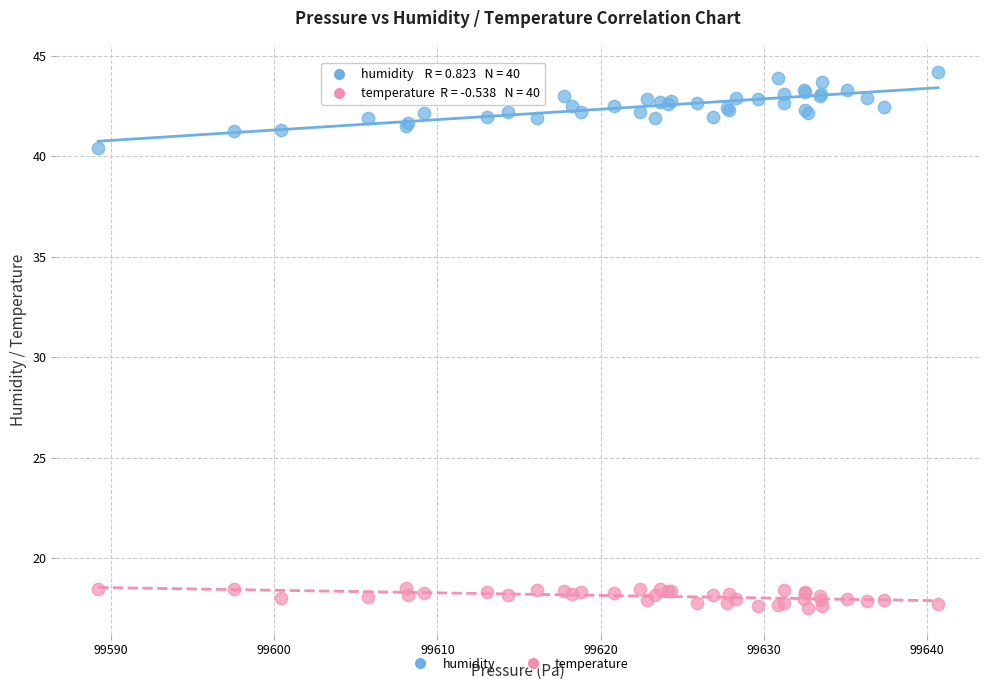

Across all series, what Y value is closest to 30?

40.4